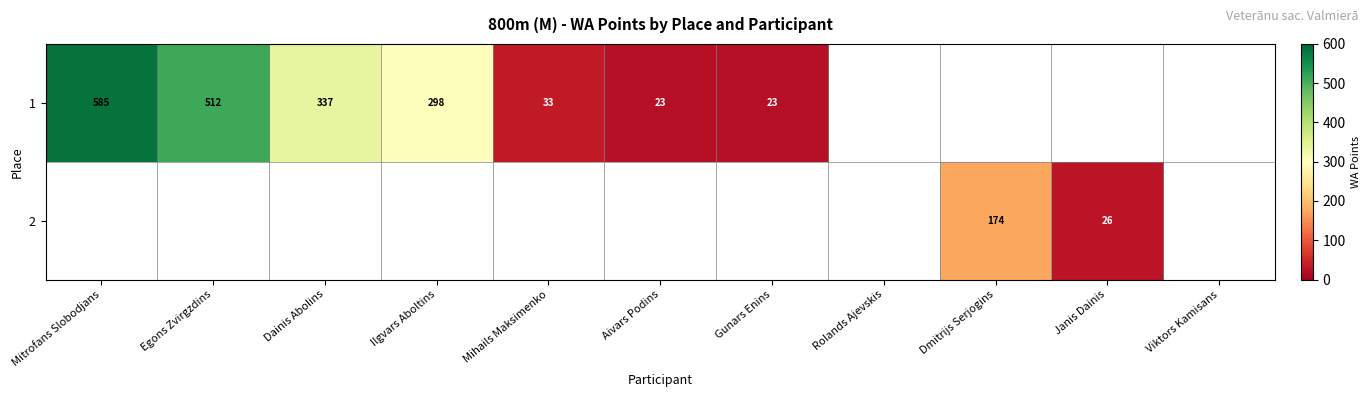

The value of 1 at Gunars Enins is 31. True or false?

False